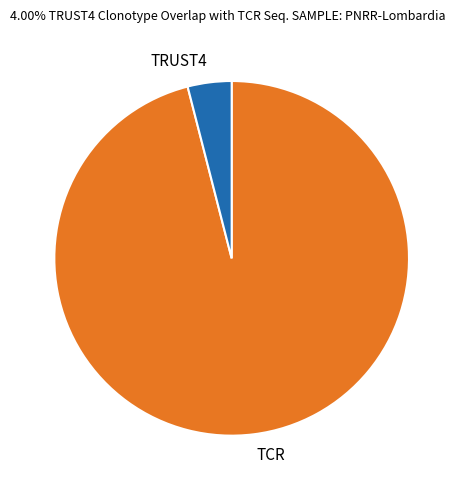

What is the largest slice in the pie chart?

TCR